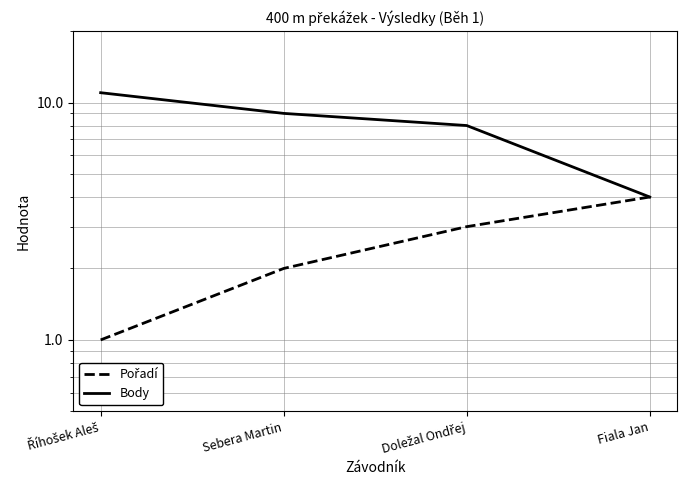

True or false: Body has a value of 9 at Sebera Martin.

True